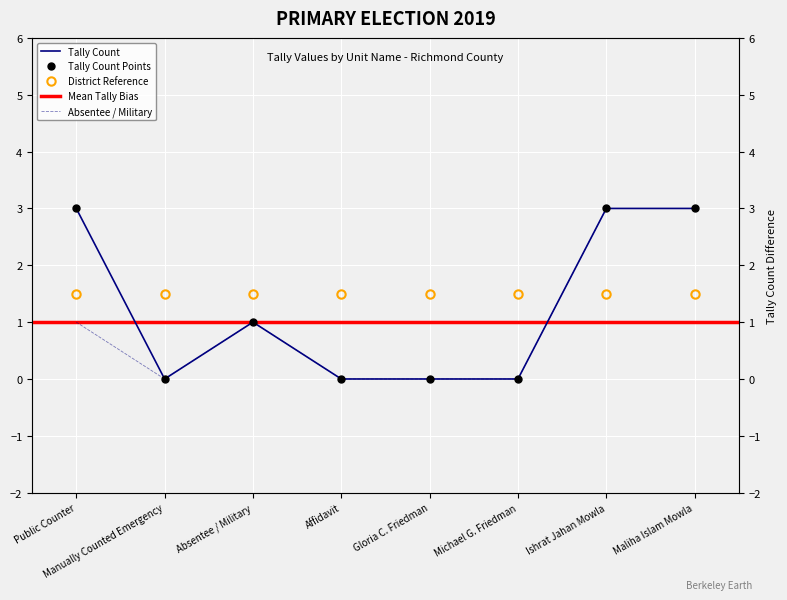

The Public Counter series shows 1 at Absentee / Military. True or false?

True